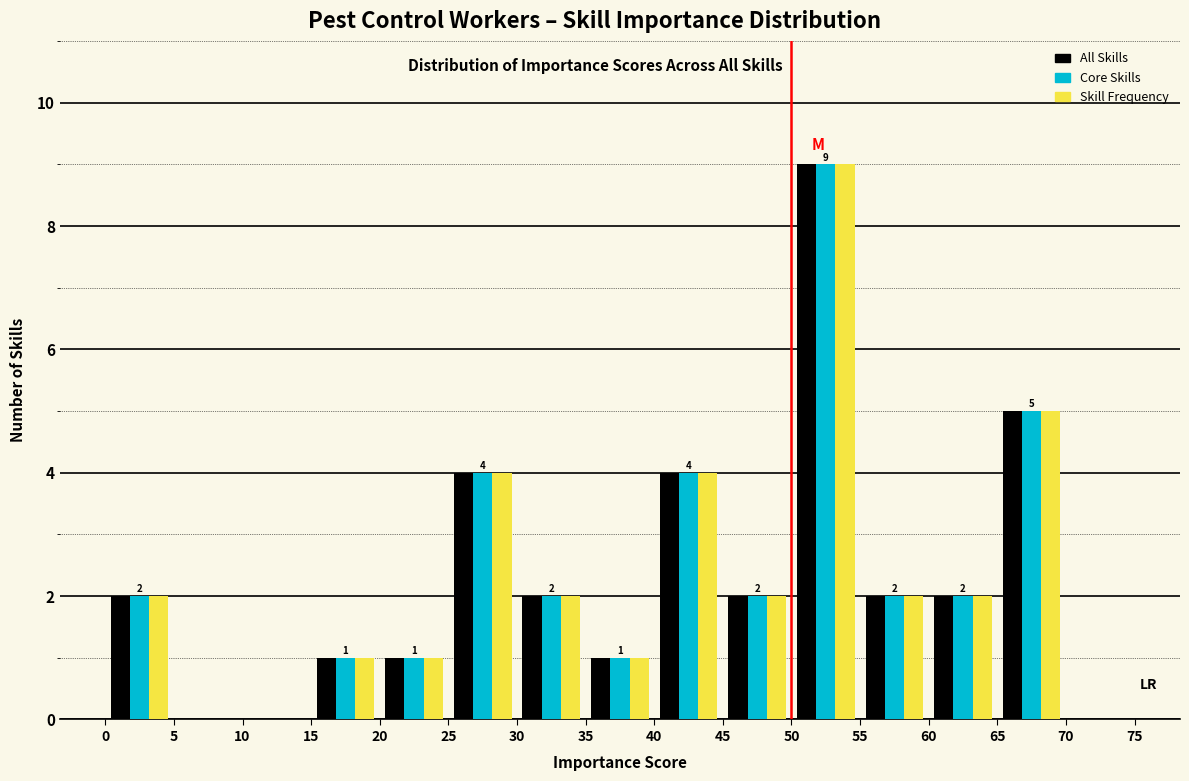

In the Core Skills series, which range on the x-axis has the tallest bar?

50 to 55